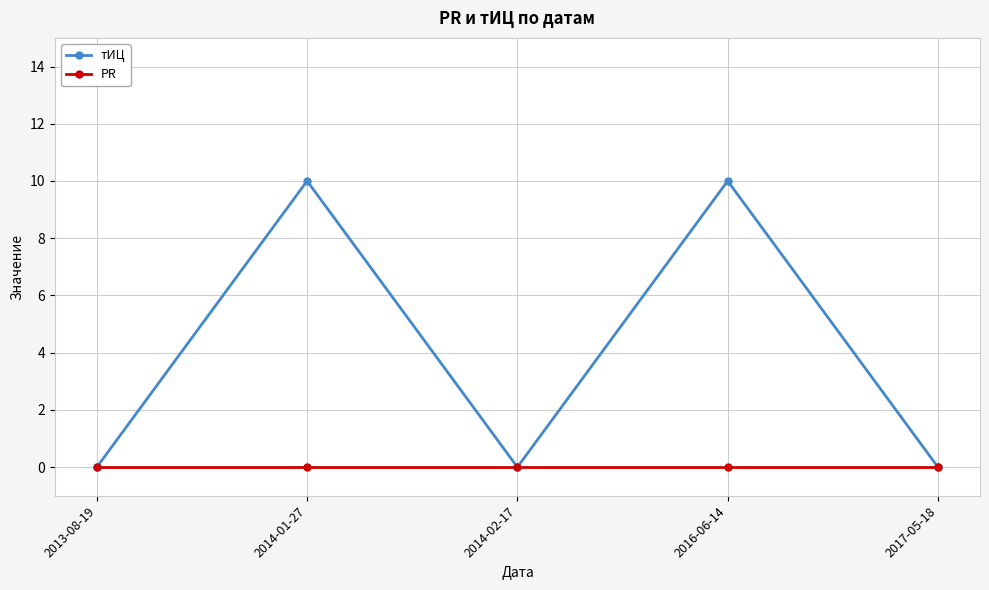

The value of PR at 2017-05-18 is 0. True or false?

True